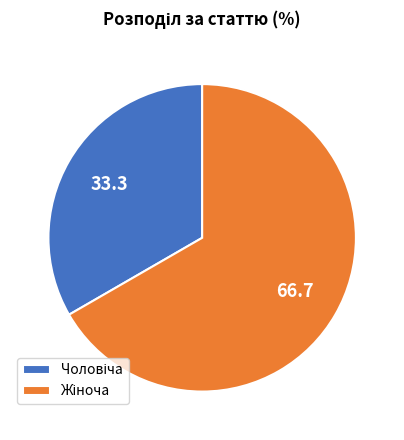

Is there any slice that represents more than half of the pie?

Yes